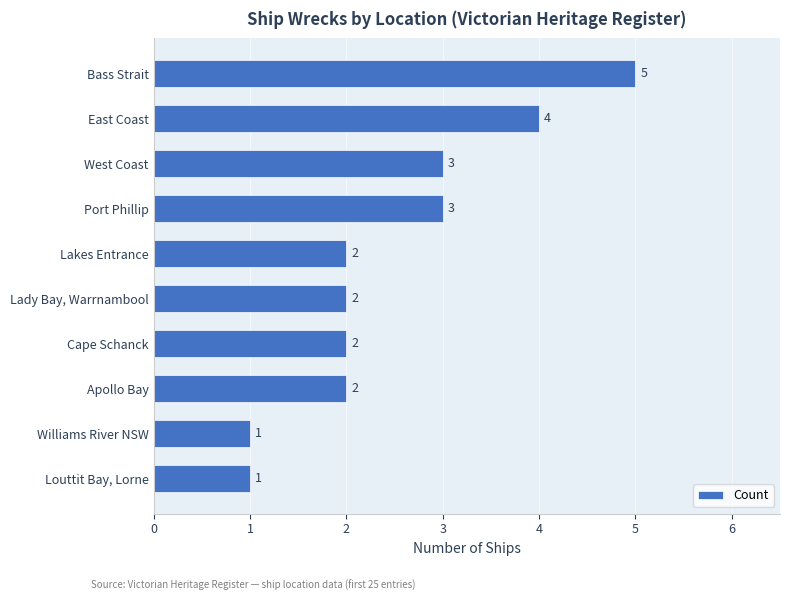

What is the label of the 4th bar from the top?

Port Phillip